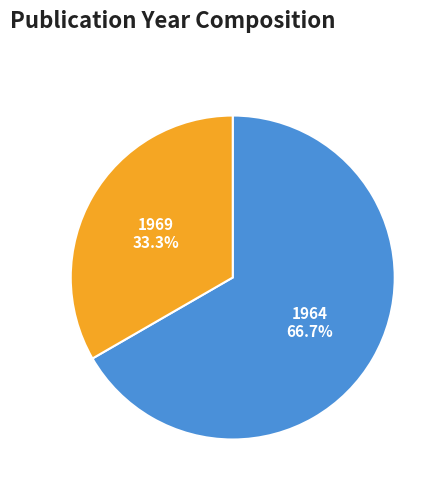

Does 1969 account for over 50% of the chart?

No